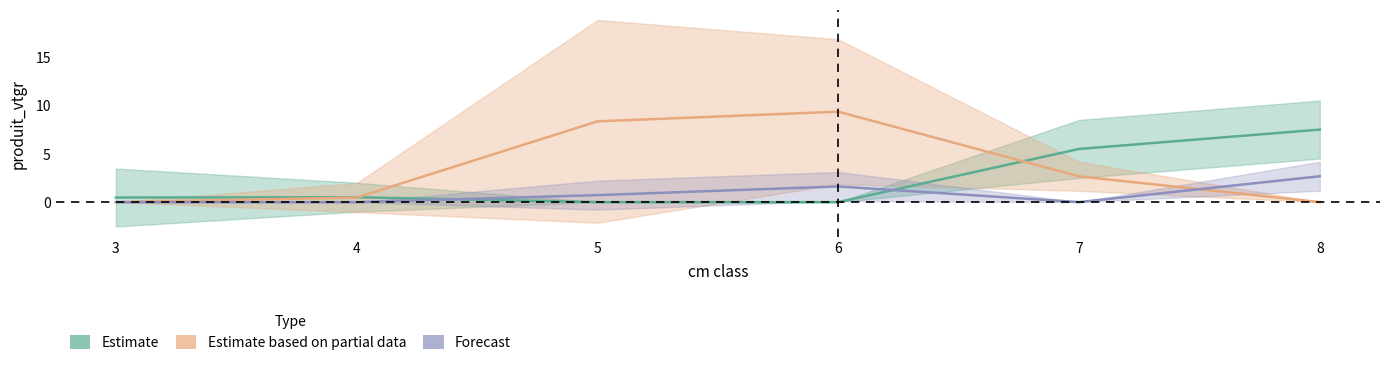

How many values in the Estimate based on partial data series are below 2?

3